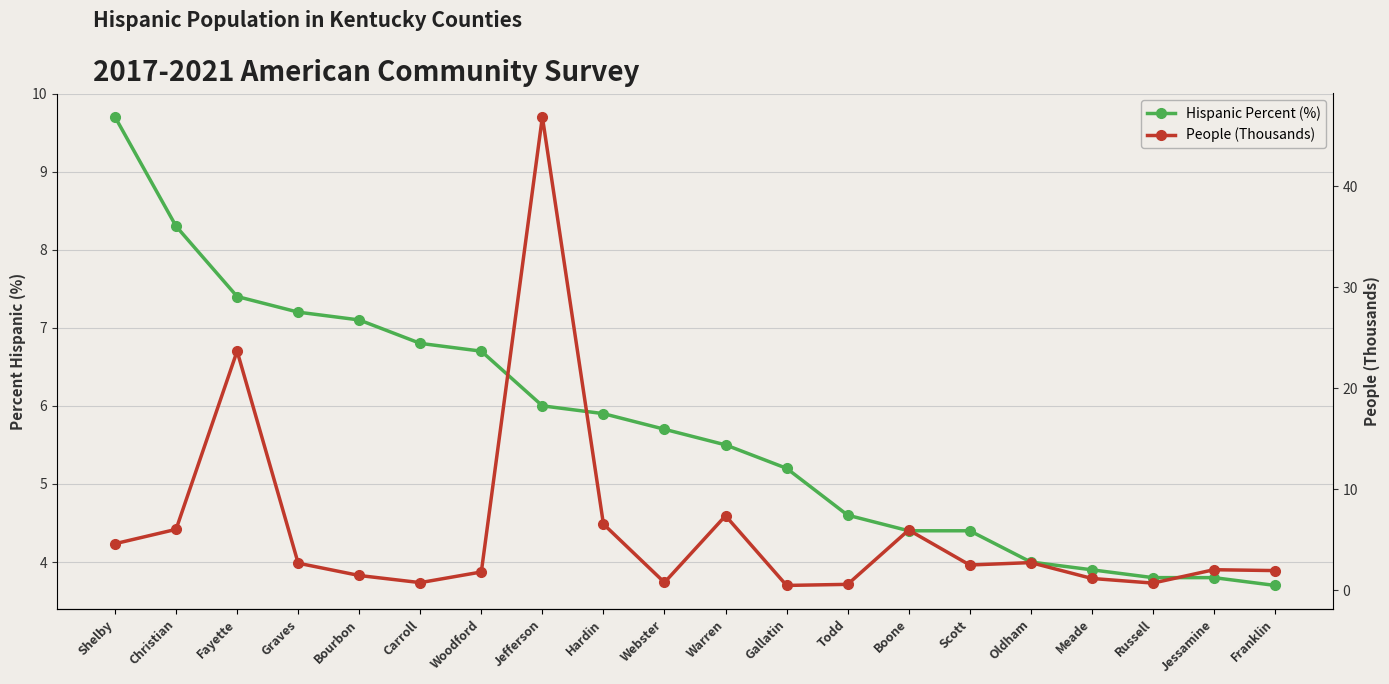

What is the value of the Hispanic Percent (%) point at the 16th from the left?

4.0